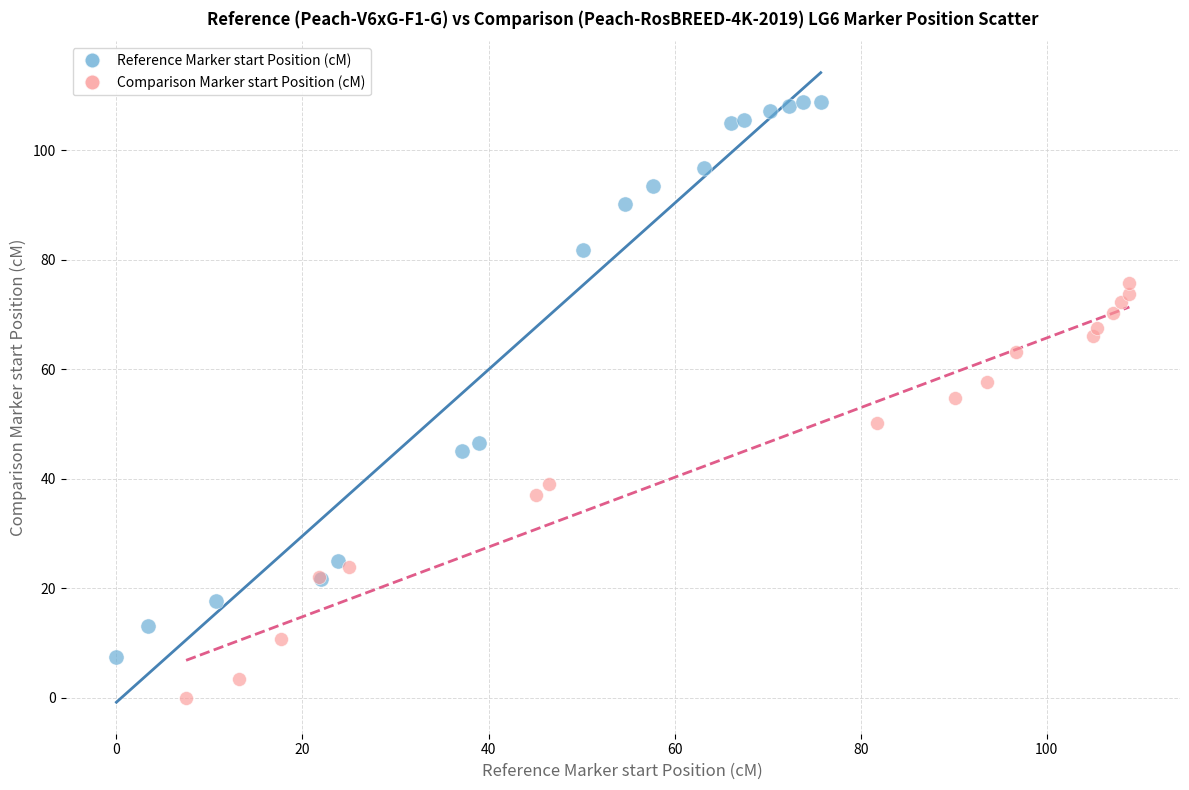

Which series reaches the maximum Y coordinate?

Reference Marker start Position (cM)